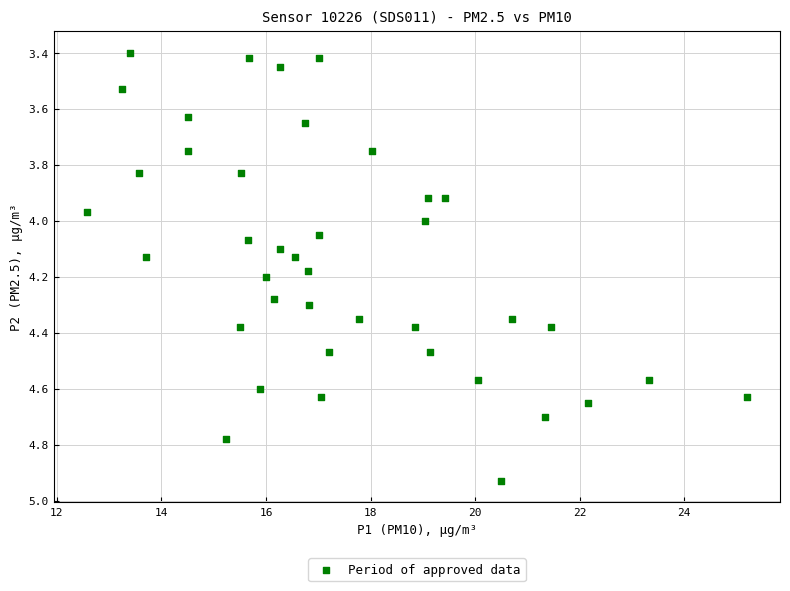

What is the range of X values (max minus min)?

12.6